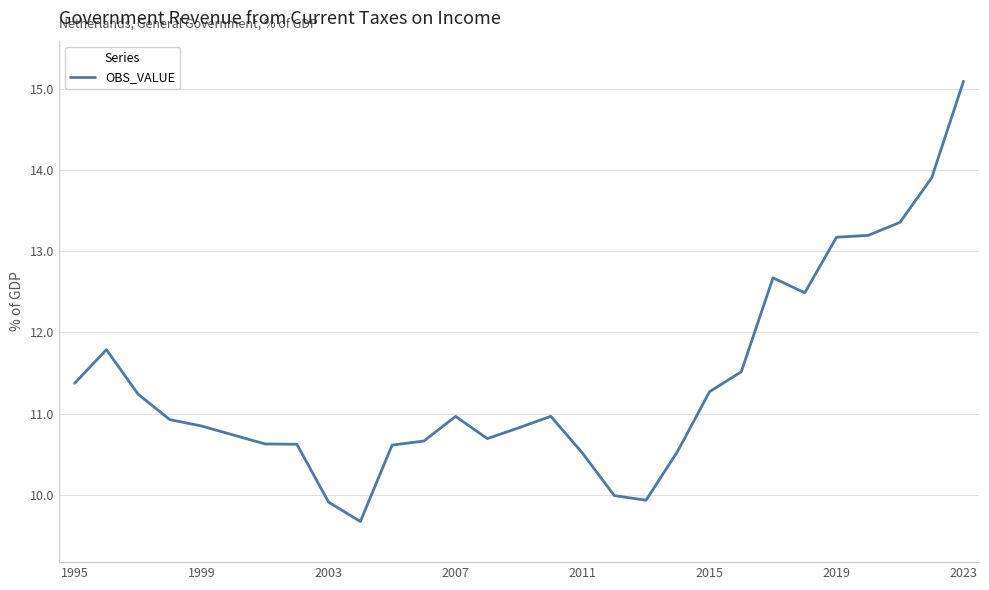

What is the greatest value displayed?

15.1